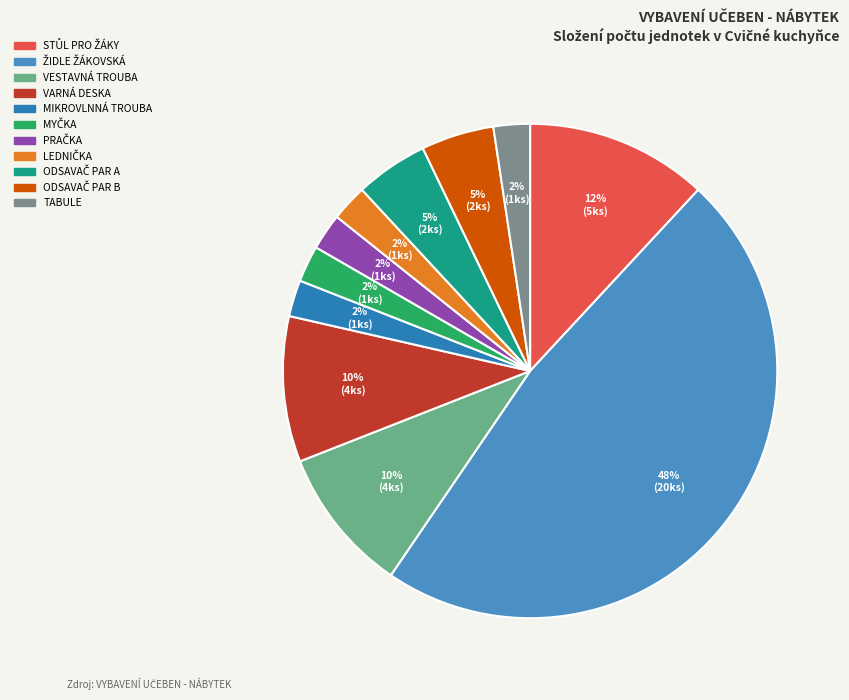

What is the change in value from STŮL PRO ŽÁKY to PRAČKA?

-4